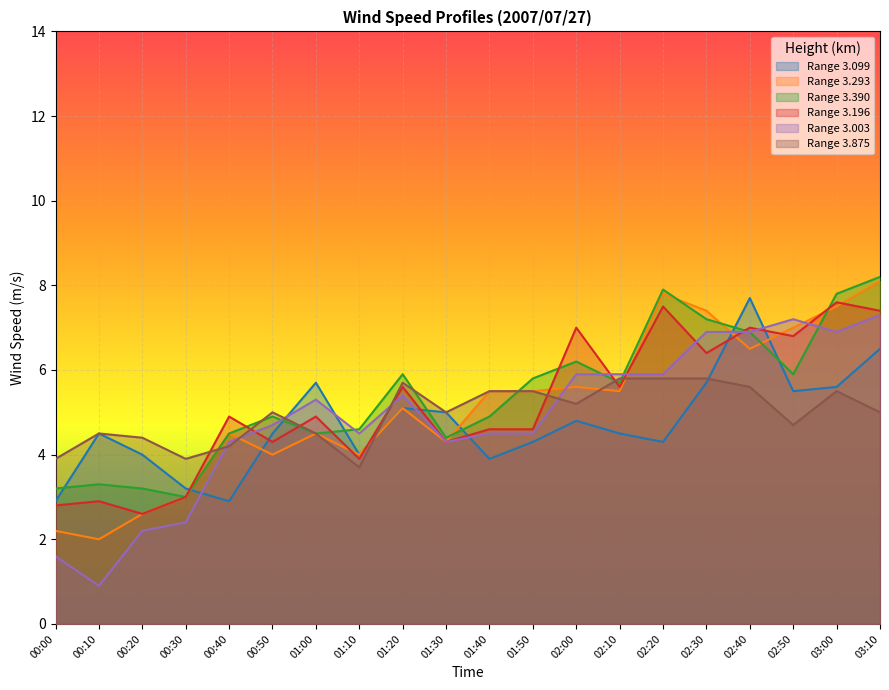

The 3.390 series shows 6.2 at 02:00. True or false?

True